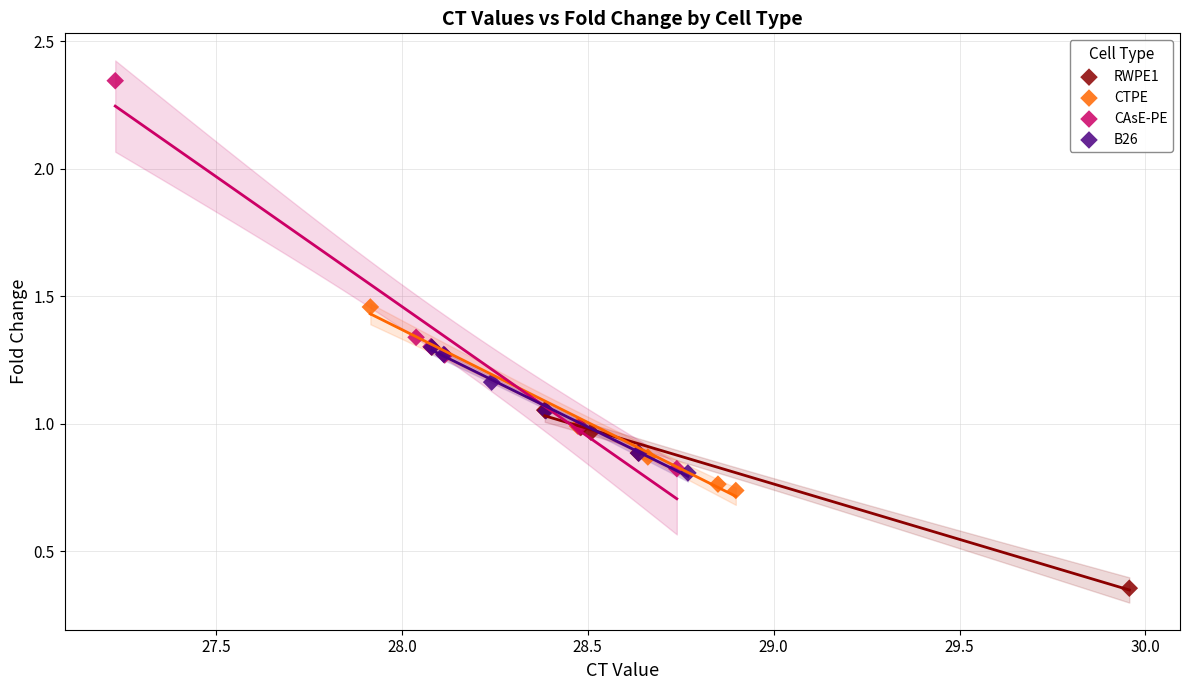

What are all the series names shown in the legend?

RWPE1, CTPE, CAsE-PE, B26